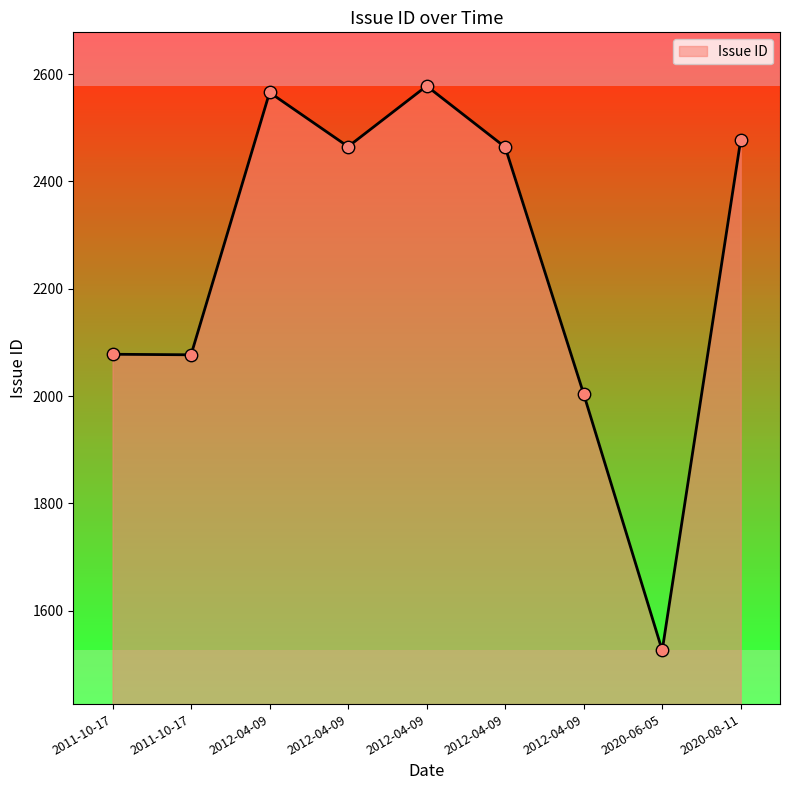

What is the change in value from 2011-10-17 to 2011-10-17?

-1